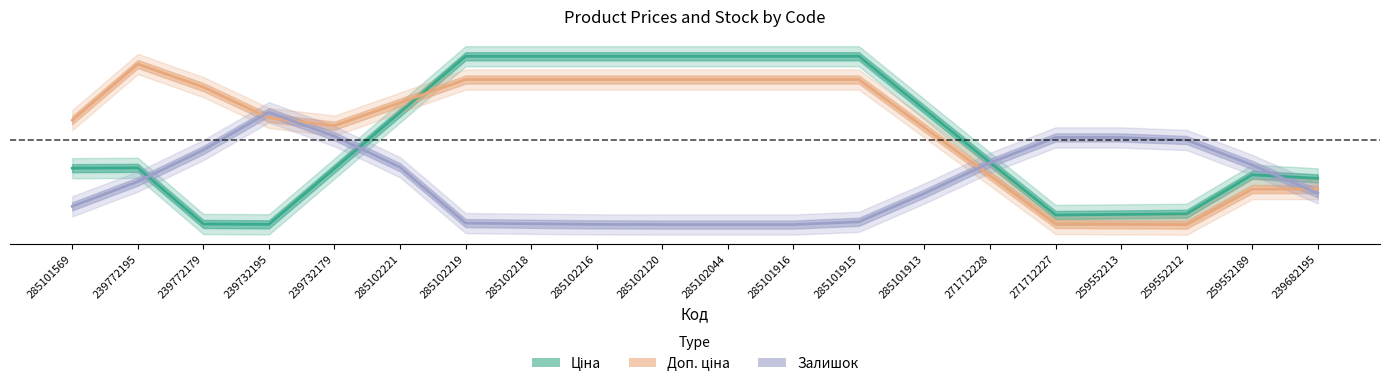

The Ціна series shows 0.7 at 285102218. True or false?

False